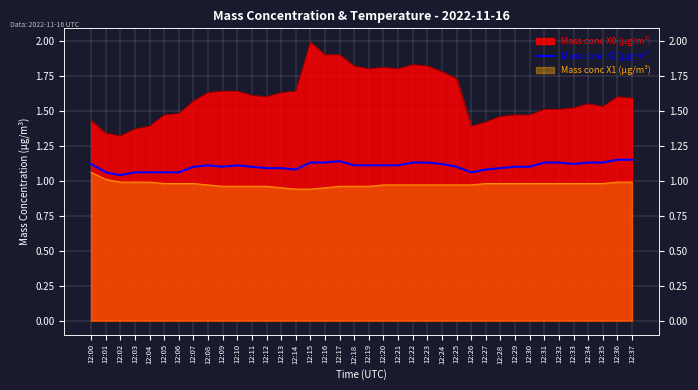

True or false: there are more than 2 points higher than both neighbors.

True